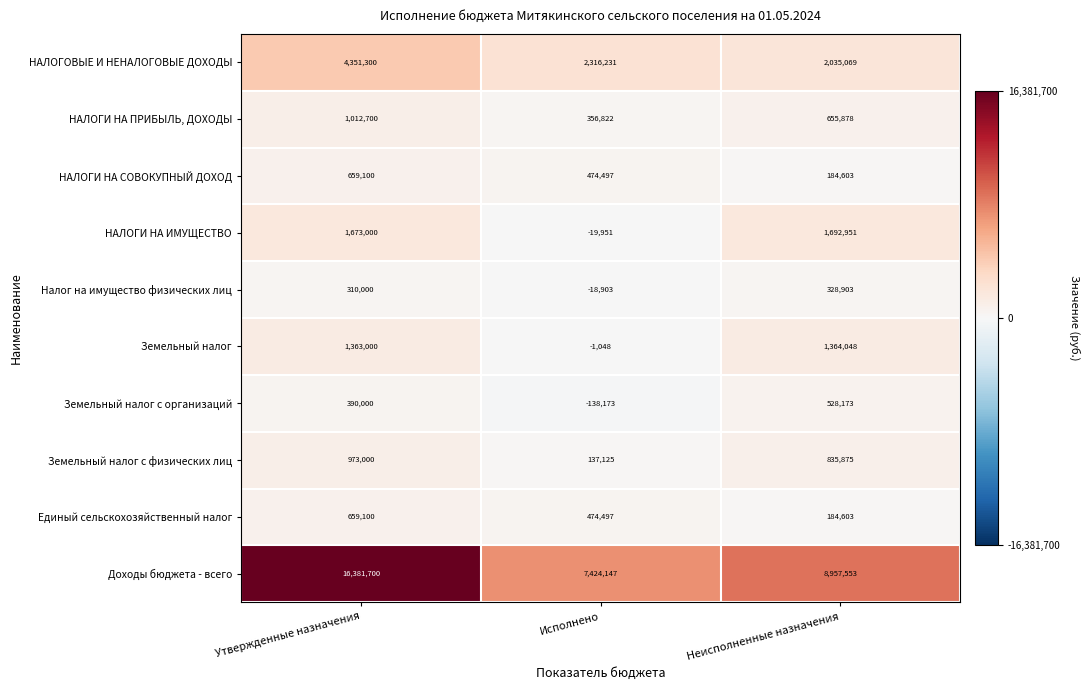

Reading left to right, what are all the values shown in this chart?

НАЛОГОВЫЕ И НЕНАЛОГОВЫЕ ДОХОДЫ: Утвержденные назначения=4351300	Исполнено=2316231	Неисполненные назначения=2035069
НАЛОГИ НА ПРИБЫЛЬ, ДОХОДЫ: Утвержденные назначения=1012700	Исполнено=356822	Неисполненные назначения=655878
НАЛОГИ НА СОВОКУПНЫЙ ДОХОД: Утвержденные назначения=659100	Исполнено=474497	Неисполненные назначения=184603
НАЛОГИ НА ИМУЩЕСТВО: Утвержденные назначения=1673000	Исполнено=-19951	Неисполненные назначения=1692951
Налог на имущество физических лиц: Утвержденные назначения=310000	Исполнено=-18903	Неисполненные назначения=328903
Земельный налог: Утвержденные назначения=1363000	Исполнено=-1048	Неисполненные назначения=1364048
Земельный налог с организаций: Утвержденные назначения=390000	Исполнено=-138173	Неисполненные назначения=528173
Земельный налог с физических лиц: Утвержденные назначения=973000	Исполнено=137125	Неисполненные назначения=835875
Единый сельскохозяйственный налог: Утвержденные назначения=659100	Исполнено=474497	Неисполненные назначения=184603
Доходы бюджета - всего: Утвержденные назначения=16381700	Исполнено=7424147	Неисполненные назначения=8957553